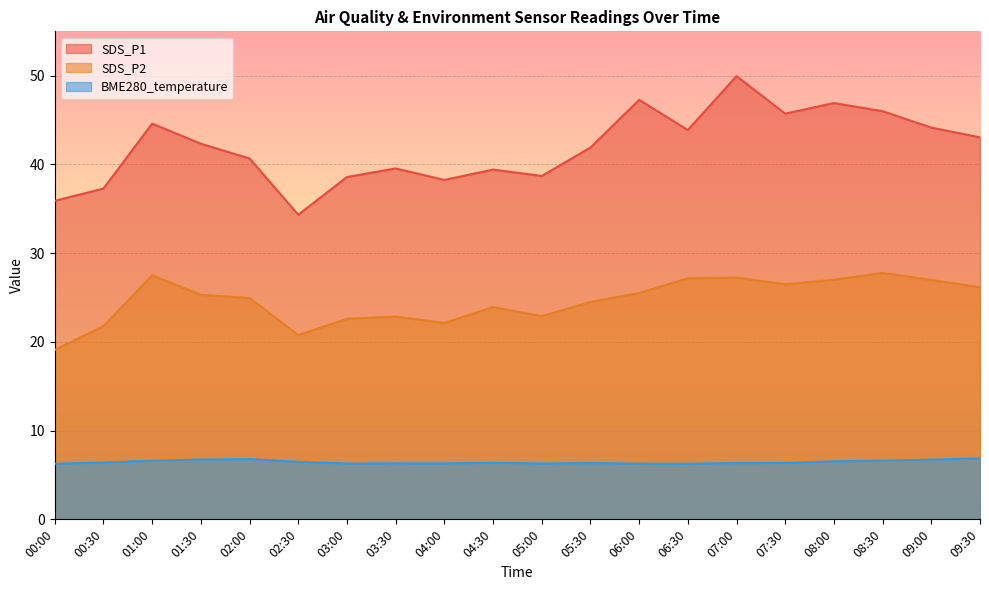

Reading left to right, transcribe all the data shown in this chart.

SDS_P1: 35.9	37.3	44.6	42.3	40.7	34.3	38.6	39.5	38.2	39.4	38.7	41.9	47.3	43.9	50.0	45.7	46.9	46.0	44.1	43.0
SDS_P2: 19.1	21.8	27.5	25.3	24.9	20.8	22.6	22.9	22.1	23.9	22.9	24.5	25.5	27.2	27.2	26.5	27.0	27.8	27.0	26.1
BME280_temperature: 6.3	6.4	6.6	6.7	6.8	6.5	6.3	6.3	6.3	6.4	6.3	6.3	6.3	6.3	6.3	6.4	6.5	6.6	6.7	6.9